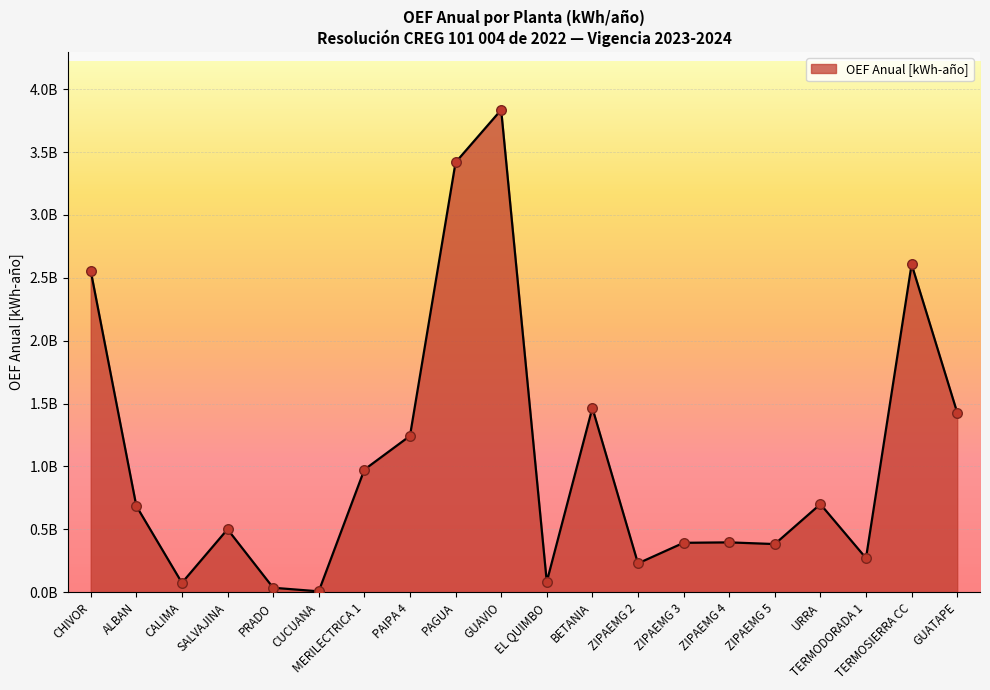

What is the change in value from PAGUA to ZIPAEMG 2?

-3188120875.4